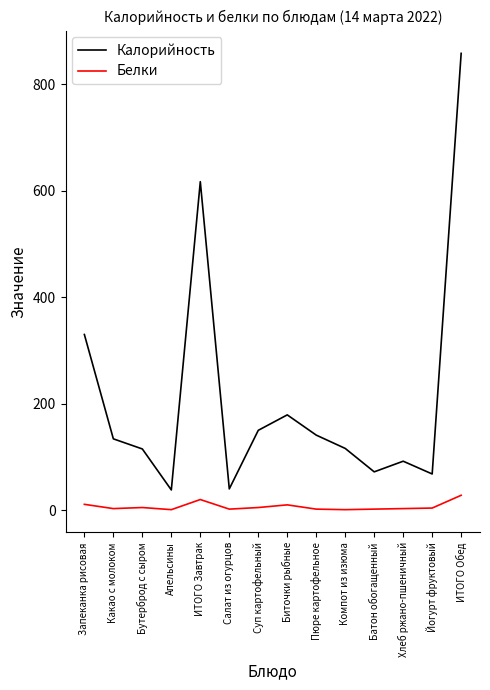

The value of Калорийность at Какао с молоком is 134. True or false?

True